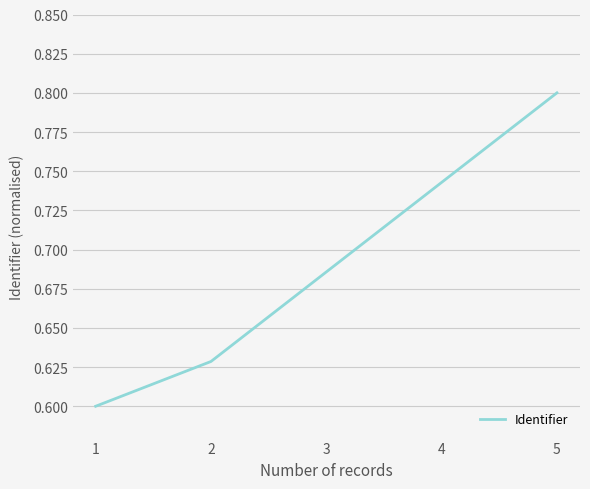

True or false: the data shows 0.2 at 3.

False